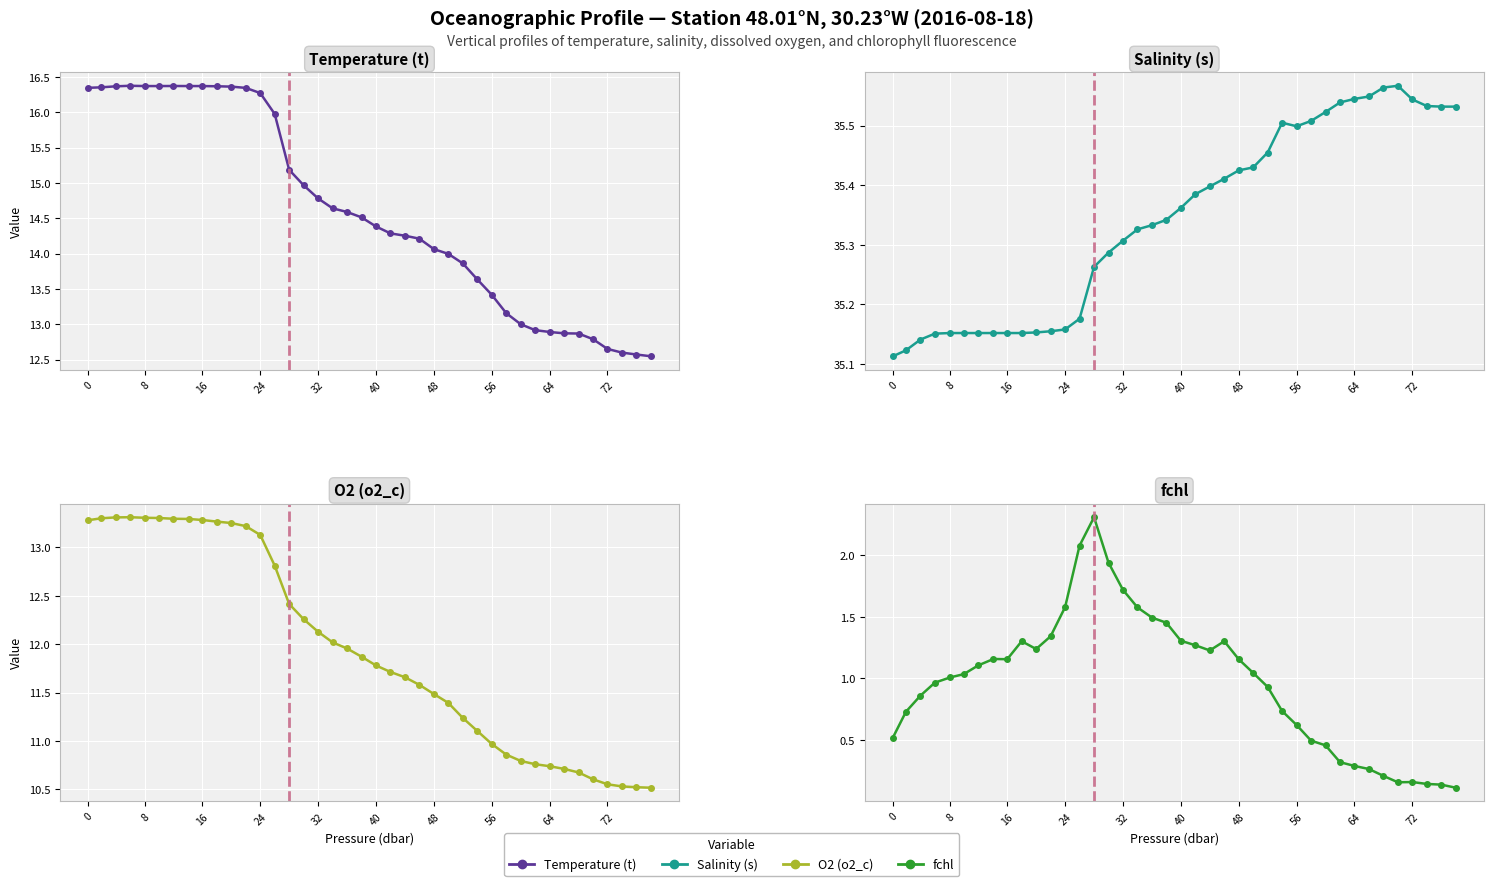

Which series has the widest spread of values?

Temperature (t)